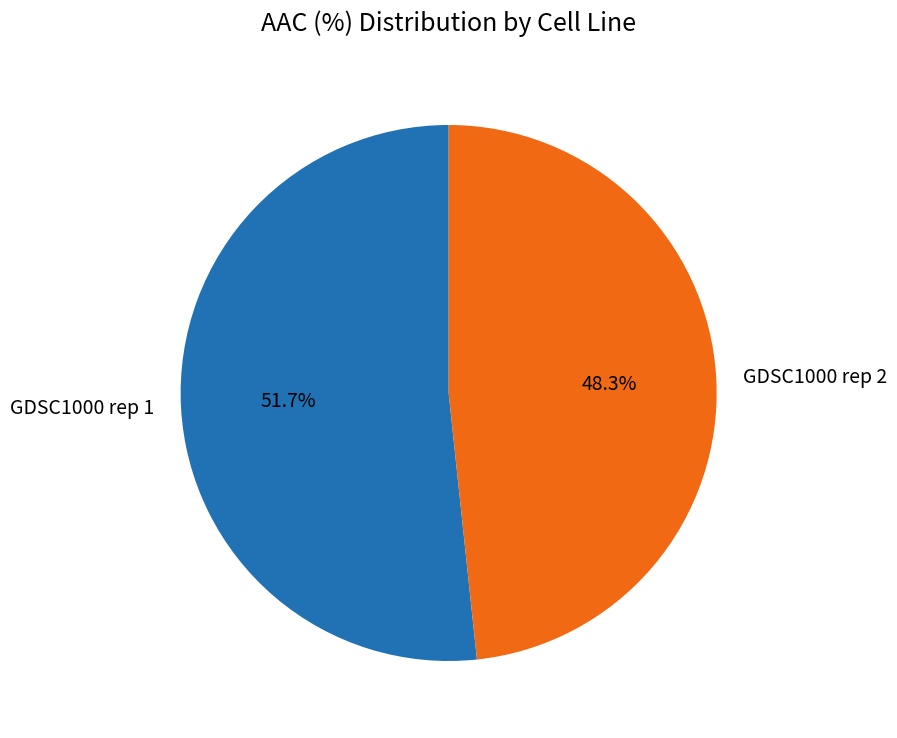

What percentage is the GDSC1000 rep 2 slice, to the nearest percent?

48%